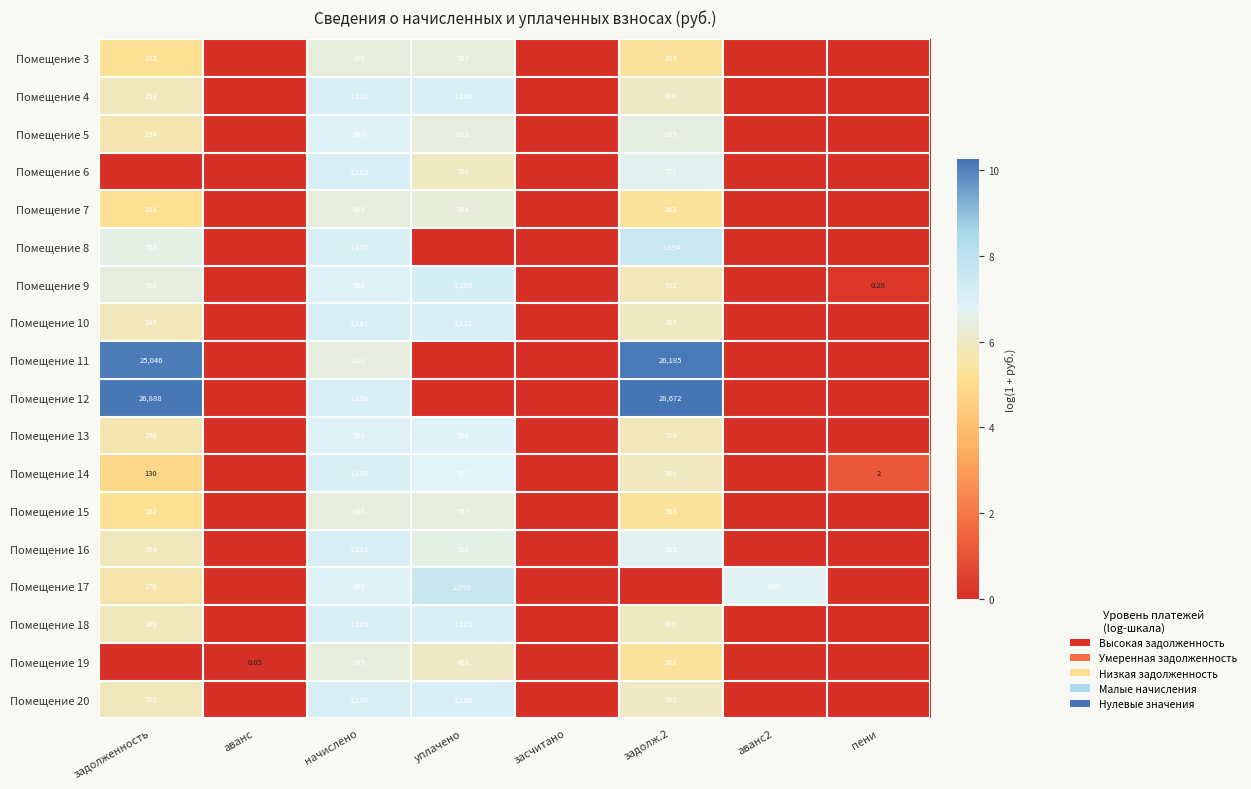

How many data points does each series have?

8